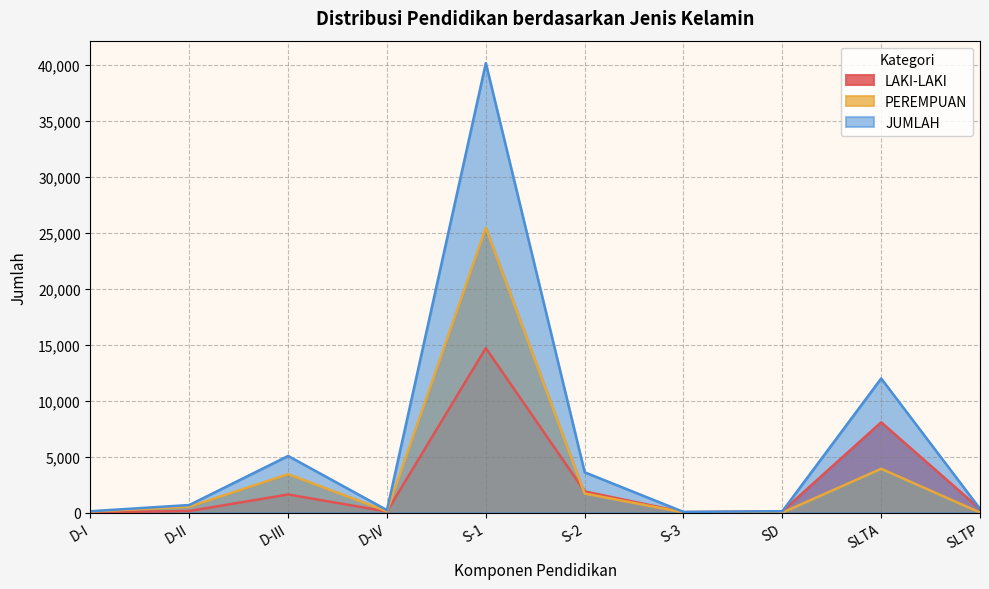

The value of JUMLAH at S-3 is 68. True or false?

True